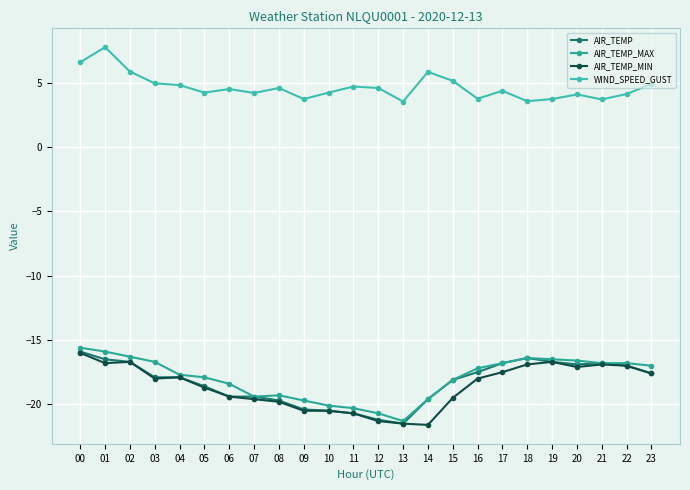

What is the maximum value shown in the chart?

7.8